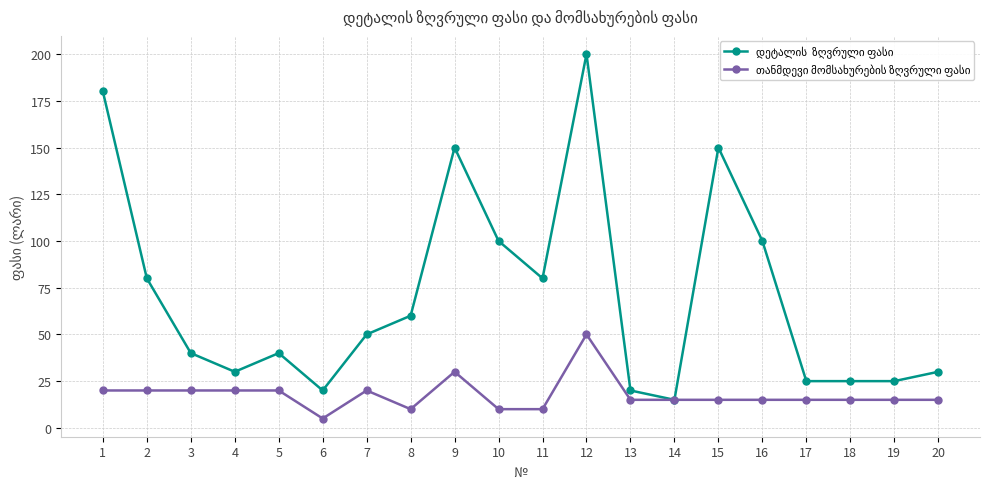

True or false: დეტალის  ზღვრული ფასი has a value of 30 at 4.

True